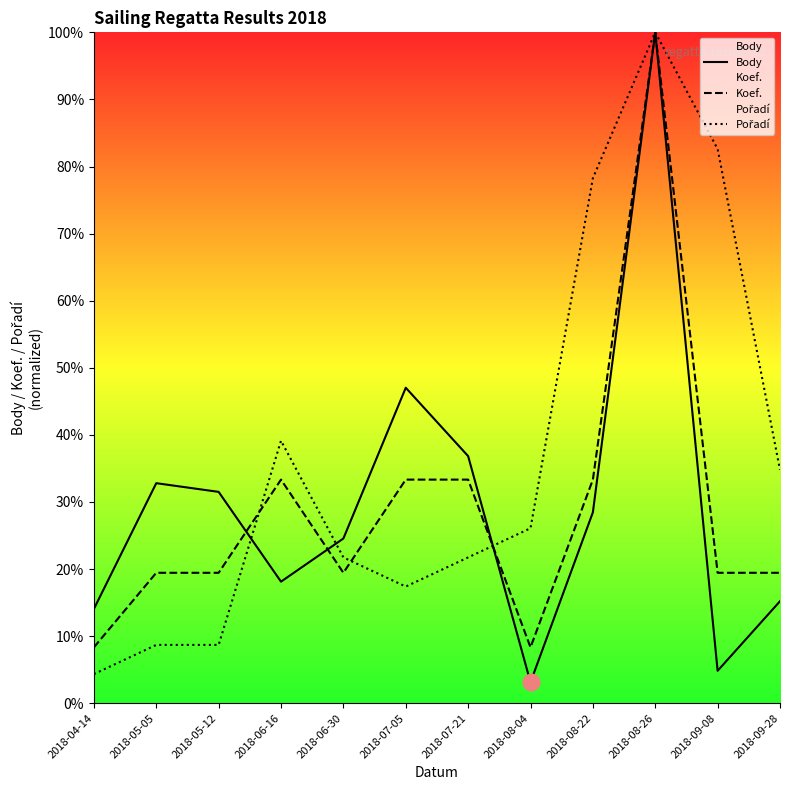

In Body, how many points are lower than both neighbors (excluding endpoints)?

3